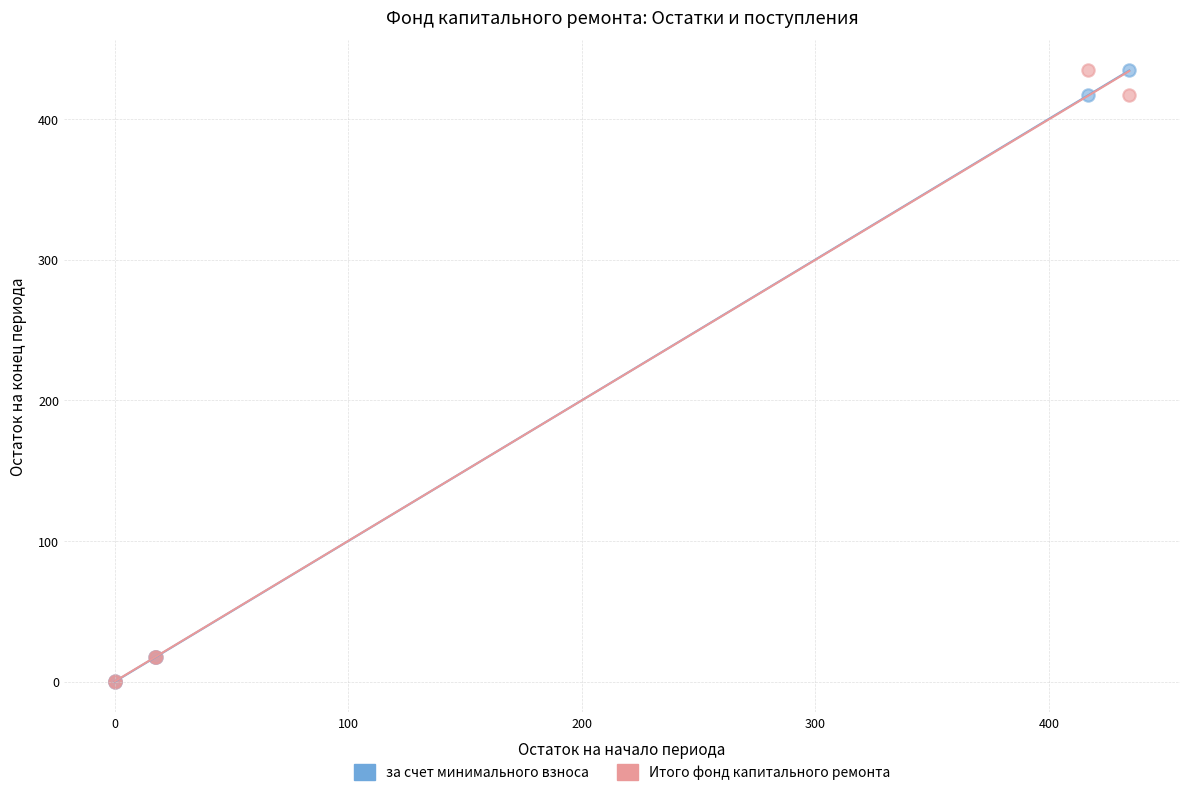

What are all the series names shown in the legend?

за счет минимального взноса, Итого фонд капитального ремонта